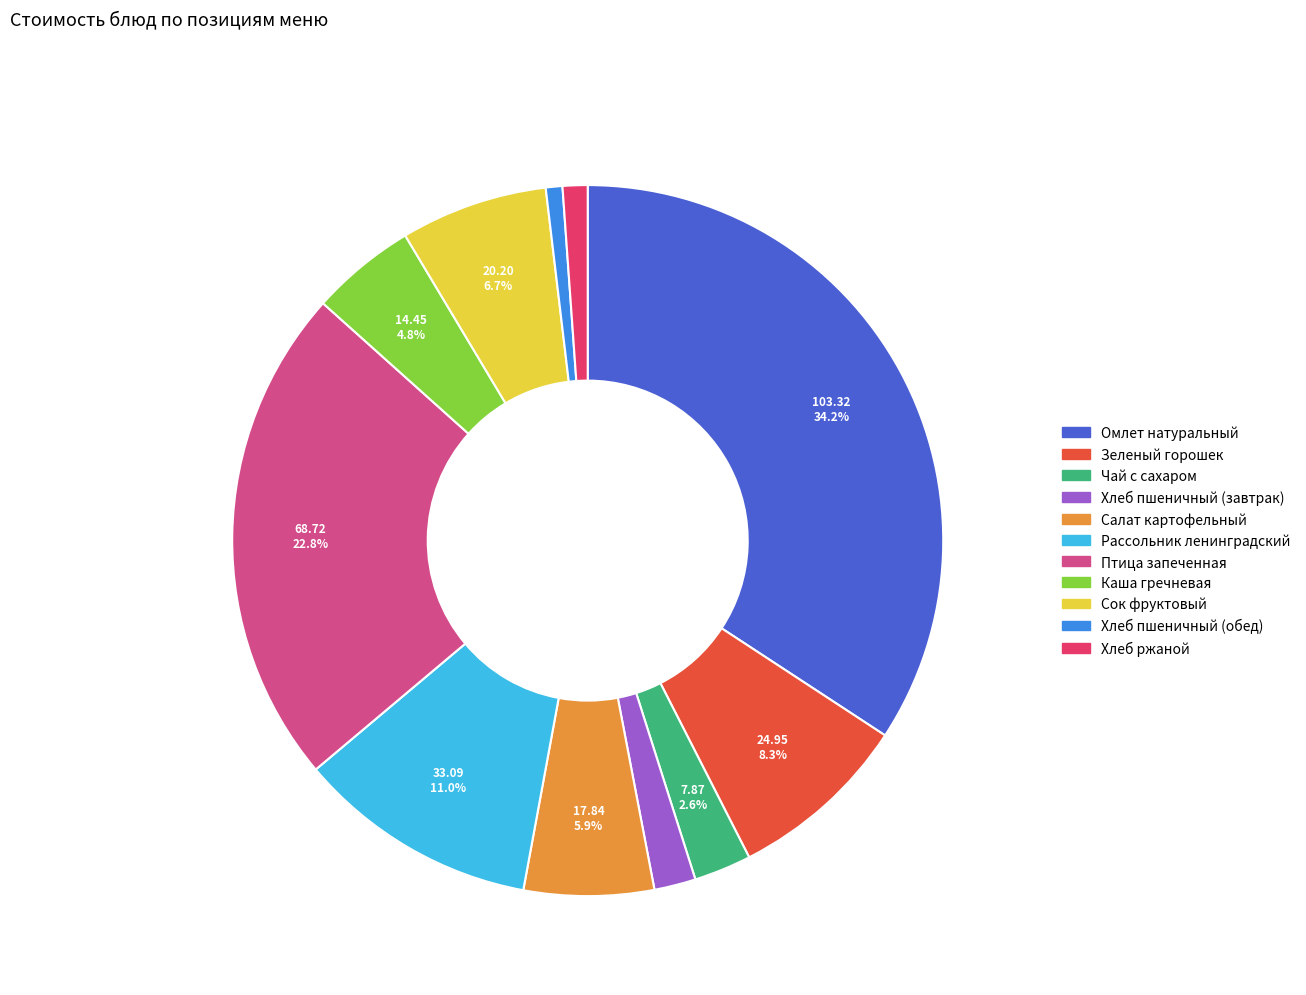

True or false: Чай с сахаром accounts for 8% of the total.

False